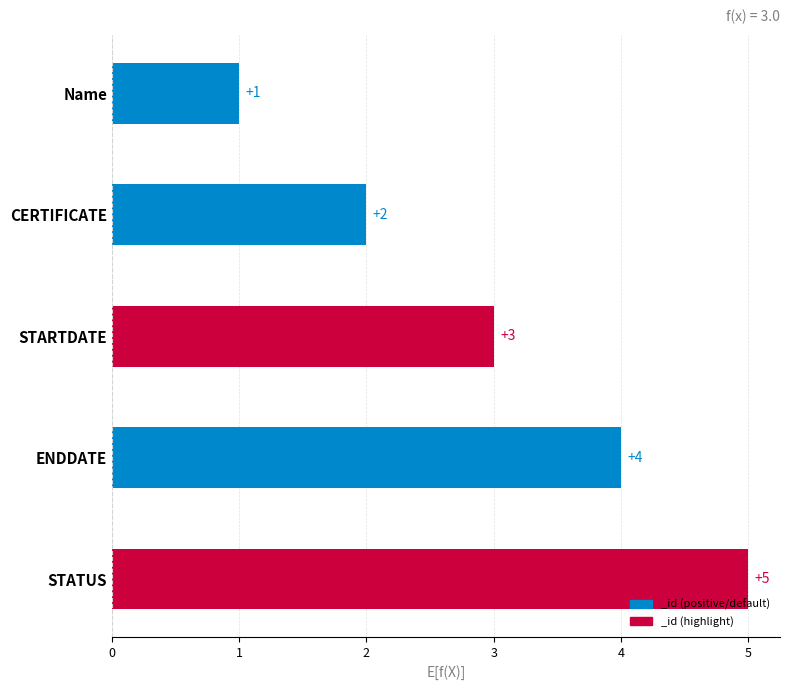

What is the average value?

3